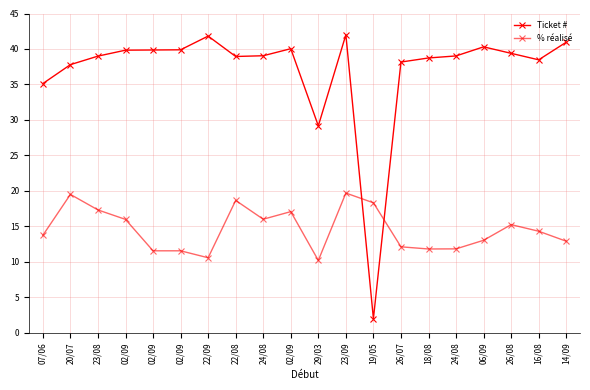

Reading left to right, what are all the values shown in this chart?

Ticket #: 07/06=35.1	20/07=37.8	23/08=39.0	02/09=39.8	02/09=39.9	02/09=39.9	22/09=41.8	22/08=38.9	24/08=39.0	02/09=40.0	29/03=29.2	23/09=42.0	19/05=2.0	26/07=38.2	18/08=38.7	24/08=39.0	06/09=40.3	26/08=39.4	16/08=38.5	14/09=41.0
% réalisé: 07/06=13.7	20/07=19.5	23/08=17.3	02/09=16.0	02/09=11.6	02/09=11.6	22/09=10.6	22/08=18.7	24/08=16.0	02/09=17.1	29/03=10.2	23/09=19.7	19/05=18.3	26/07=12.1	18/08=11.8	24/08=11.8	06/09=13.0	26/08=15.2	16/08=14.3	14/09=12.9